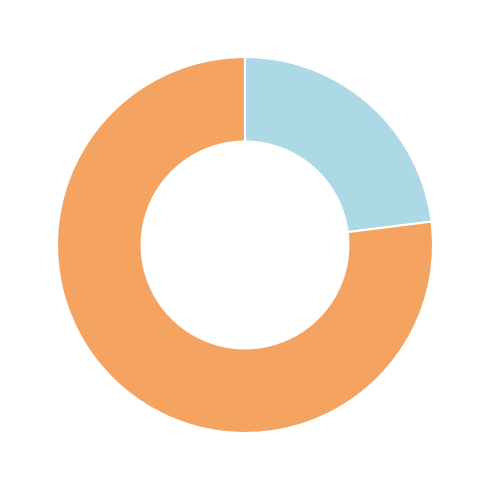

Does any single category account for the majority?

Yes